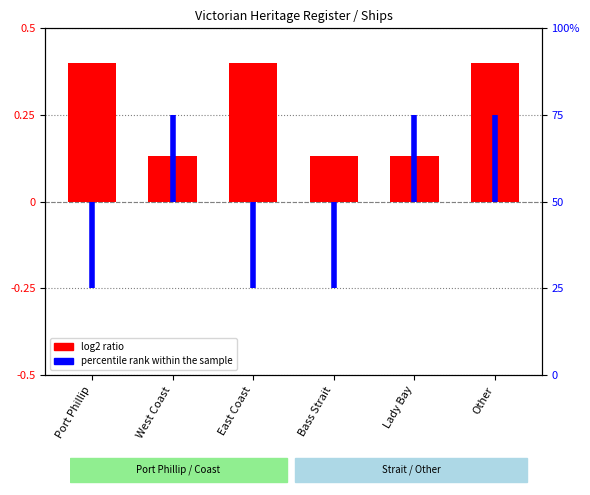

Which has a higher value, Port Phillip or Bass Strait?

Port Phillip